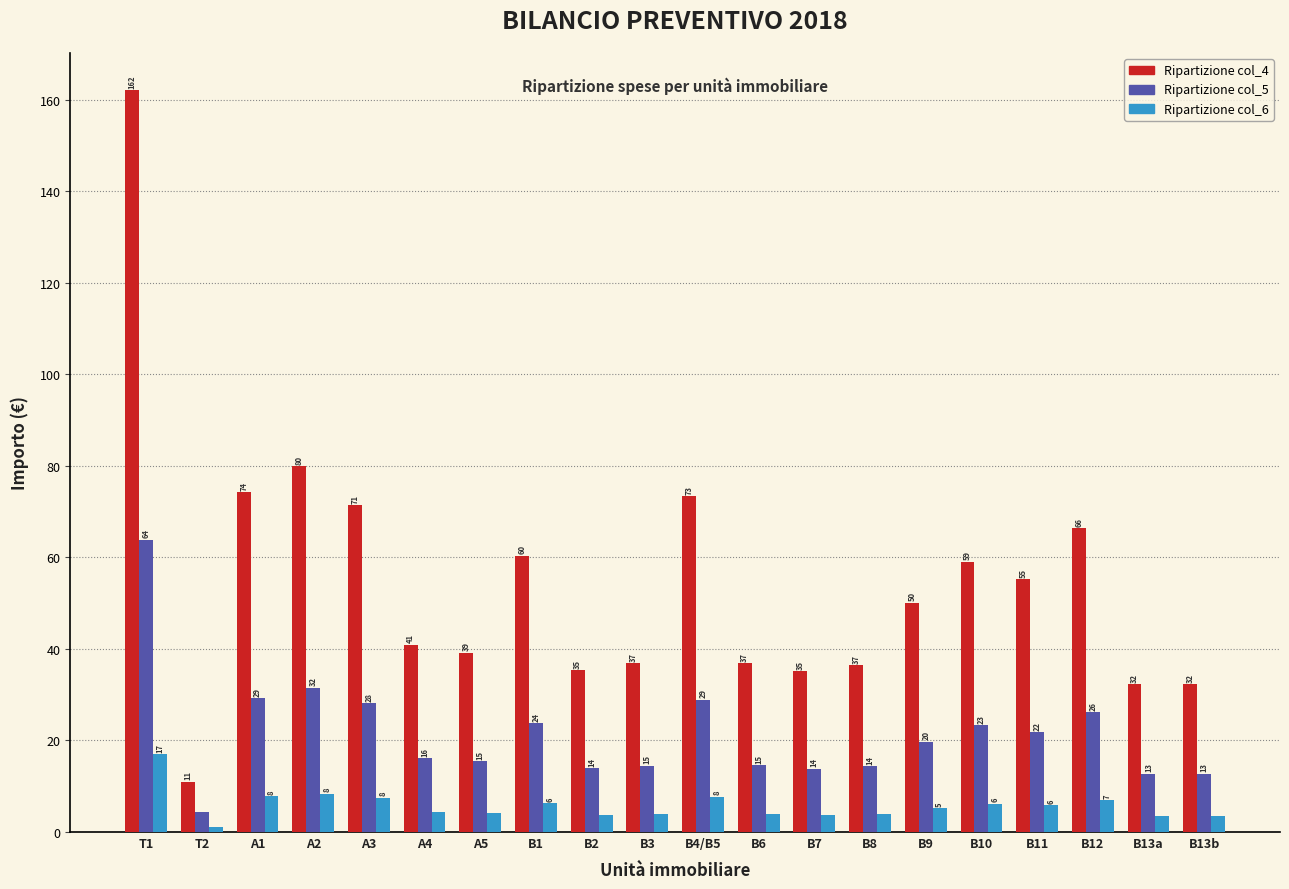

Which category has the lowest value in the Ripartizione col_4 series?

T2